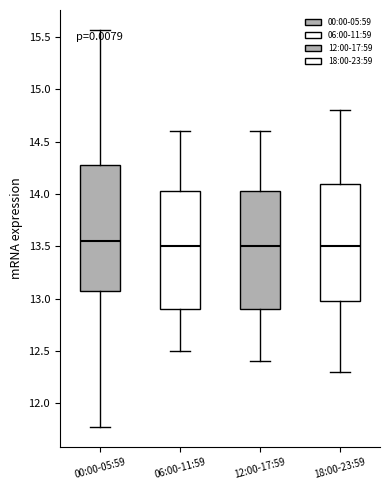

Reading left to right, read every box against the y-axis: the position of its median line, the range the box covers, and the ends of its whiskers. The values are not printed on the chart, so give them approximately, as read against the axis.

00:00-05:59: median 13.55, box 13.05 to 14.30, whiskers 11.75 to 15.55
06:00-11:59: median 13.50, box 12.90 to 14.05, whiskers 12.50 to 14.60
12:00-17:59: median 13.50, box 12.90 to 14.05, whiskers 12.40 to 14.60
18:00-23:59: median 13.50, box 13.00 to 14.10, whiskers 12.30 to 14.80